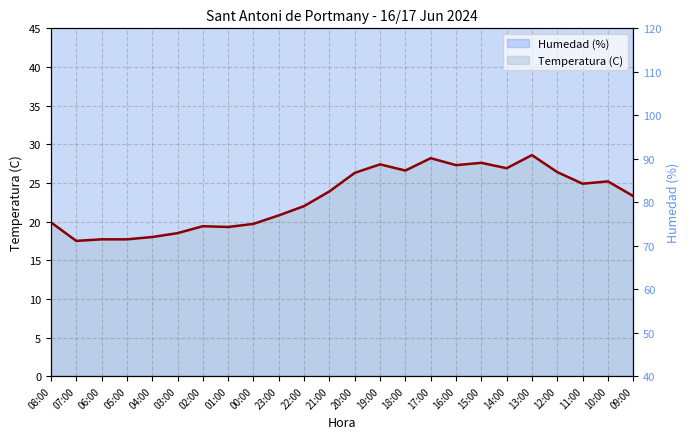

What is the minimum value for Temperatura (C)?

17.5